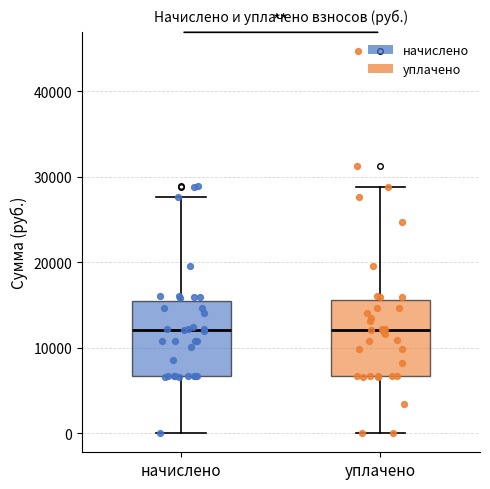

Reading left to right, read every box against the y-axis: the position of its median line, the range the box covers, and the ends of its whiskers. The values are not printed on the chart, so give them approximately, as read against the axis.

начислено: median 12000, box 7000 to 16000, whiskers 0 to 28000
уплачено: median 12000, box 7000 to 16000, whiskers 0 to 29000